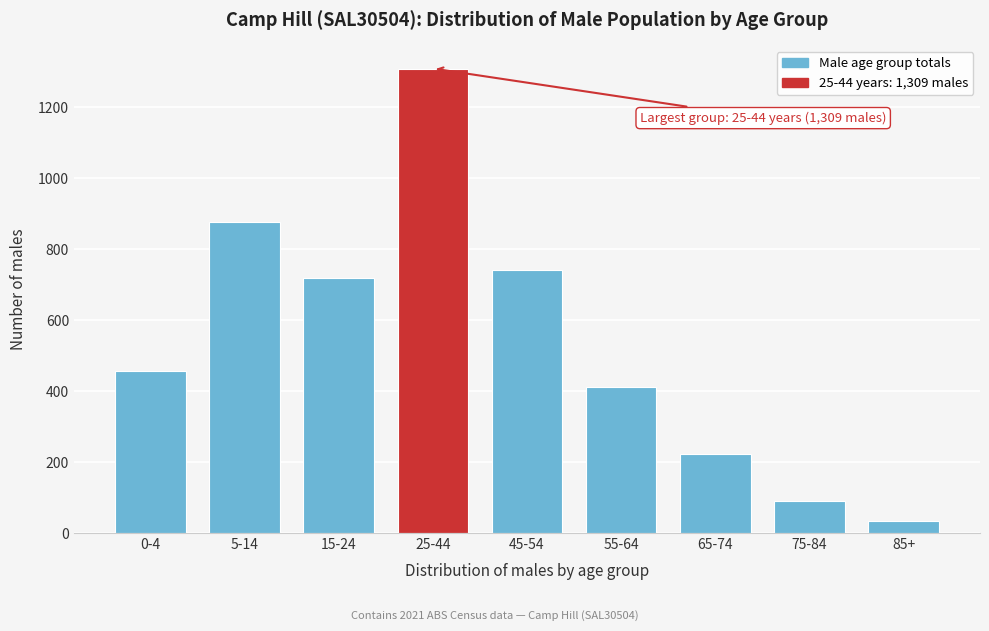

Reading right to left, what are all the values shown in this chart?

85+=35	75-84=89	65-74=223	55-64=411	45-54=742	25-44=1309	15-24=719	5-14=876	0-4=455